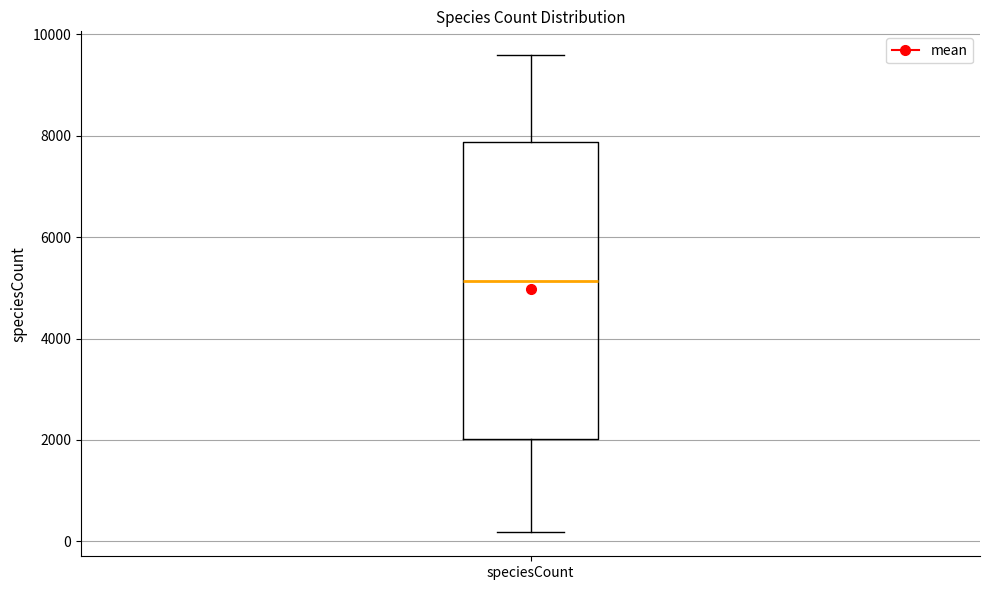

Where does the lower whisker of the box for speciesCount end on the y-axis? The values are not printed on the chart, so give them approximately, as read against the axis.

200